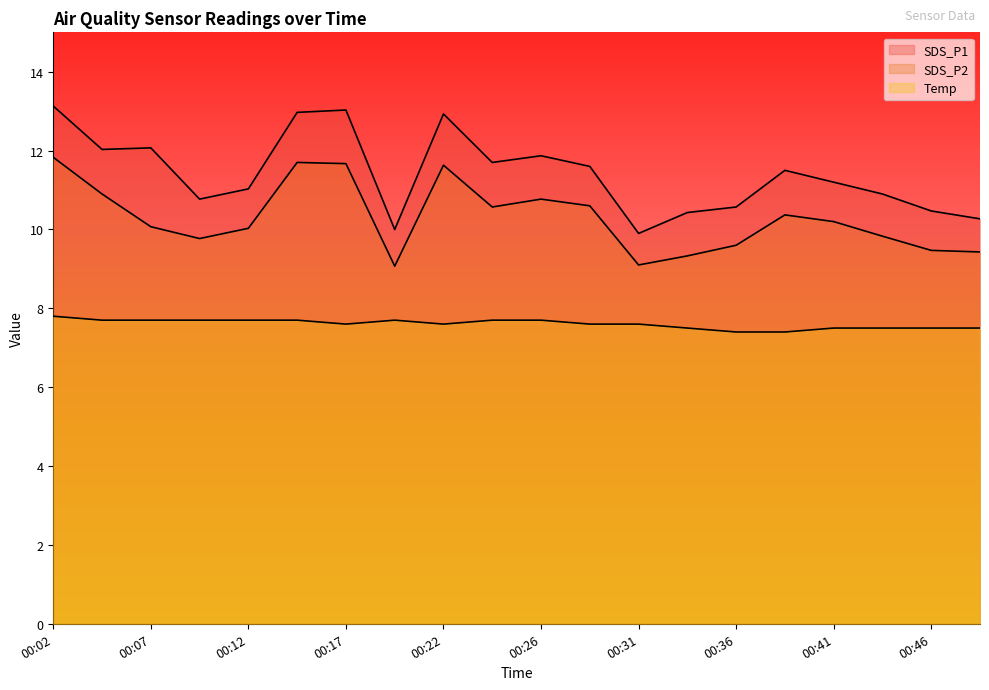

List the series in order of their peak value, highest first.

SDS_P1, SDS_P2, Temp